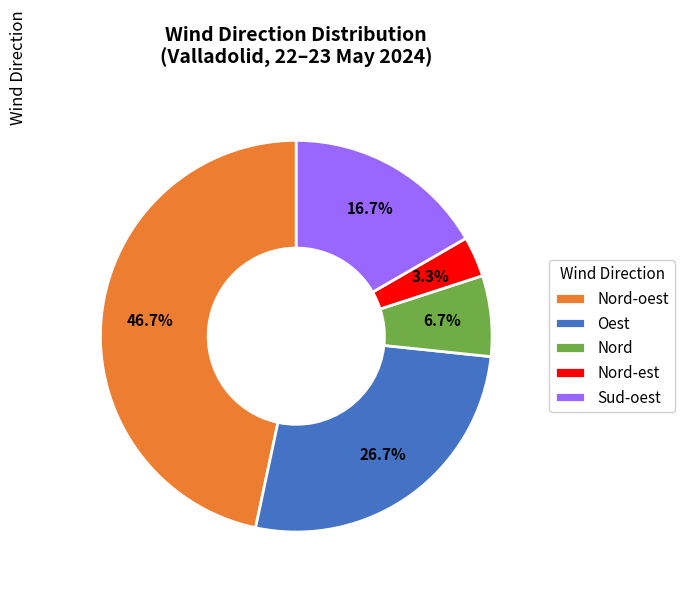

Between Nord-est and Nord-oest, which is larger?

Nord-oest